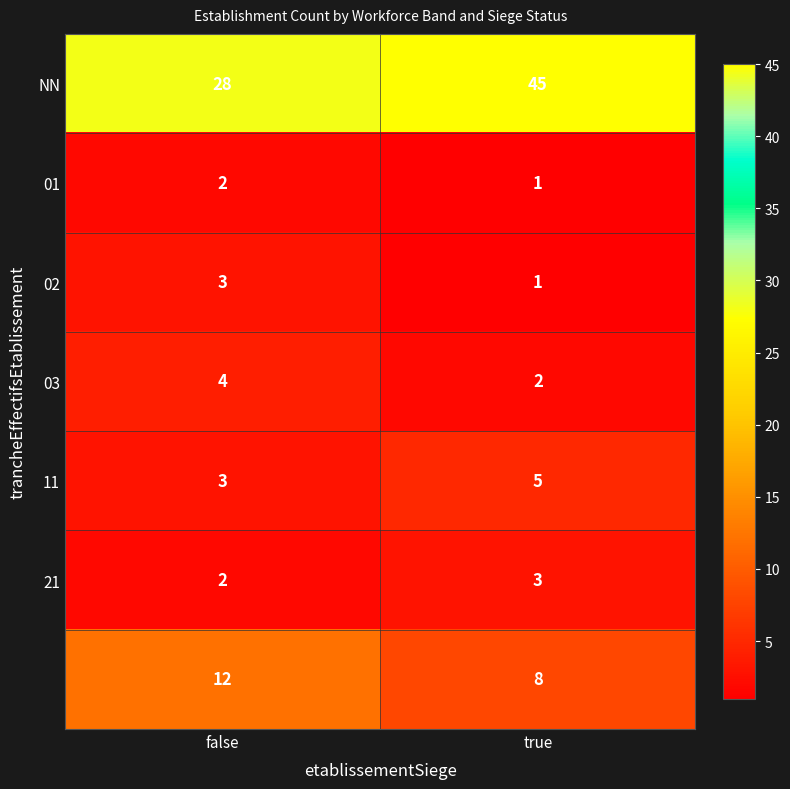

Which label corresponds to the largest value in the chart?

true